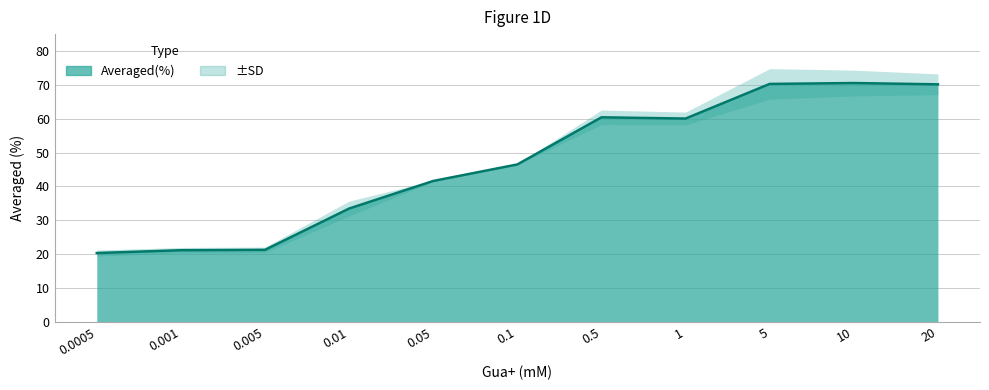

What is the change in value from 0.005 to 1?

+38.8